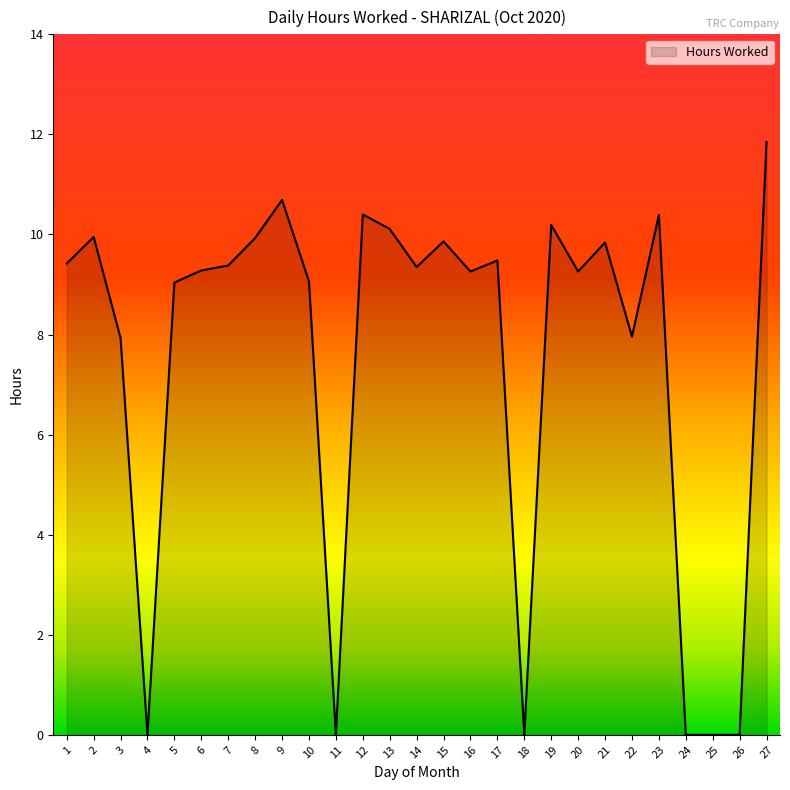

Where is the first local minimum?

4